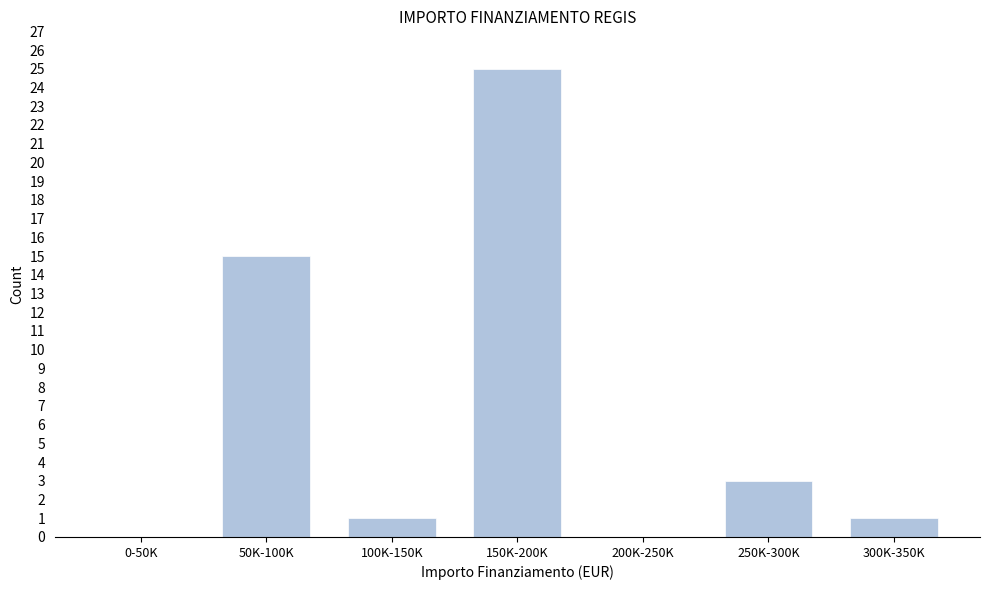

Reading left to right, what are all the values shown in this chart?

0-50K=0	50K-100K=15	100K-150K=1	150K-200K=25	200K-250K=0	250K-300K=3	300K-350K=1